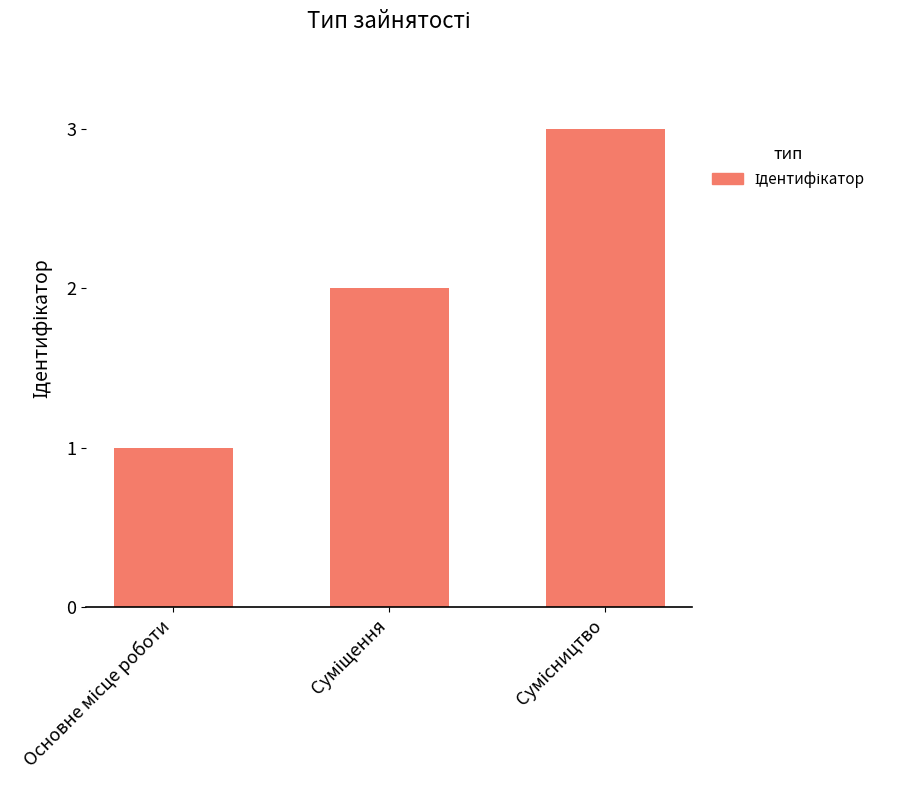

What is the greatest value displayed?

3